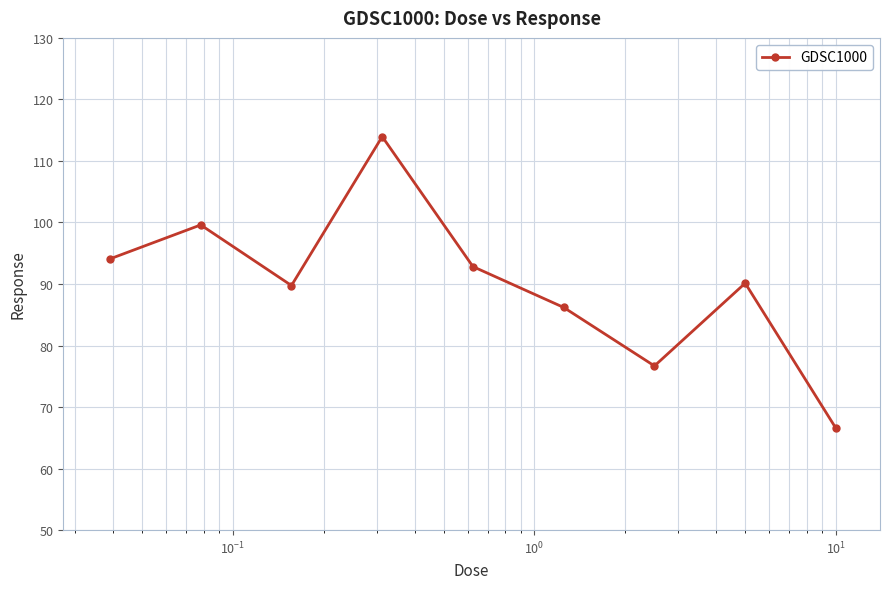

What is the maximum value shown in the chart?

114.0